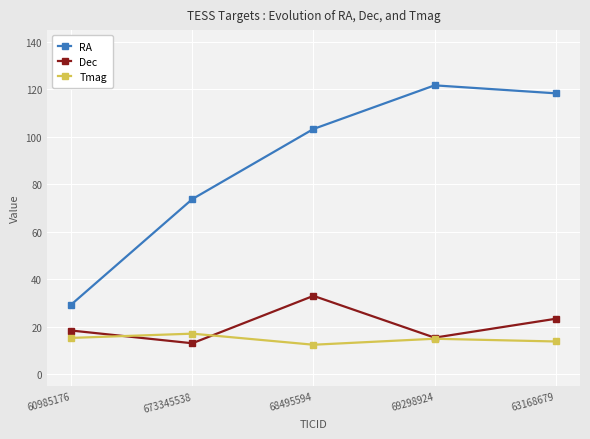

True or false: Dec and RA intersect in this chart.

False